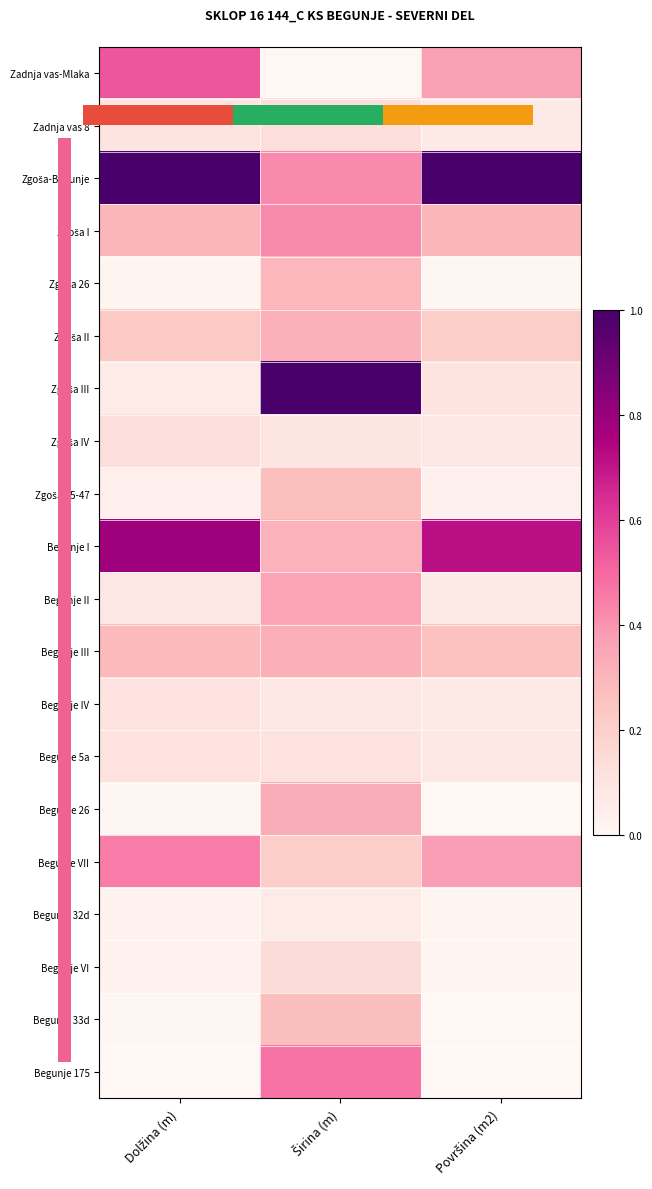

Which series has the widest spread of values?

Zgoša III